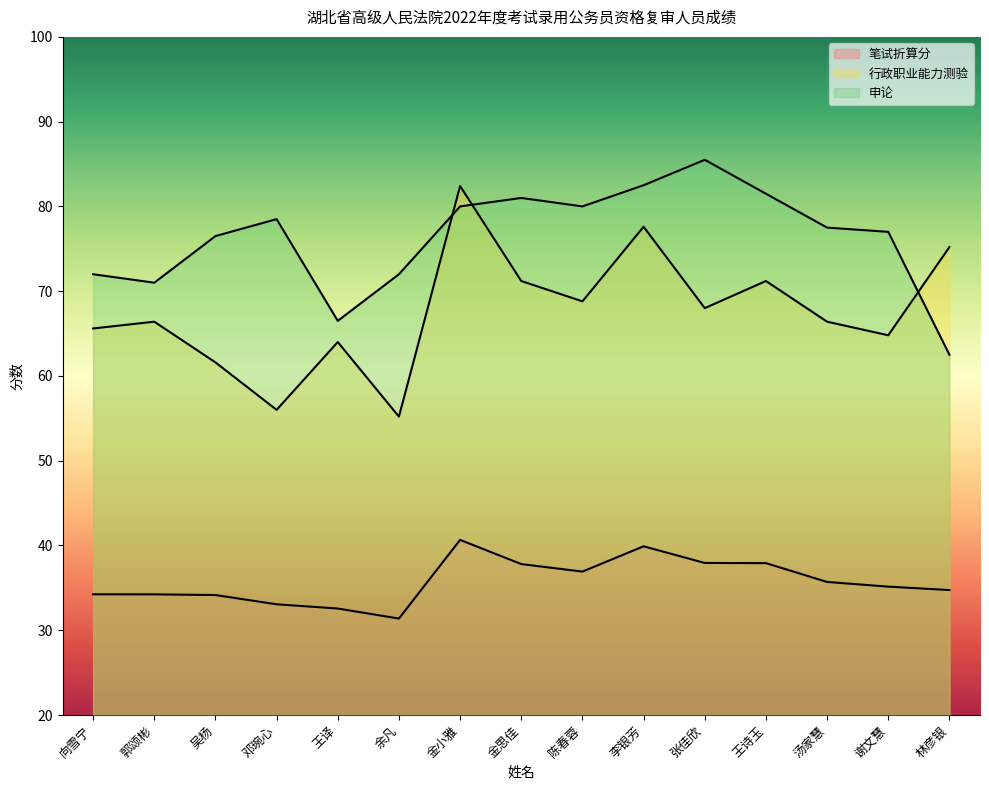

What is the difference between the maximum and minimum values in the 行政职业能力测验 series?

27.2